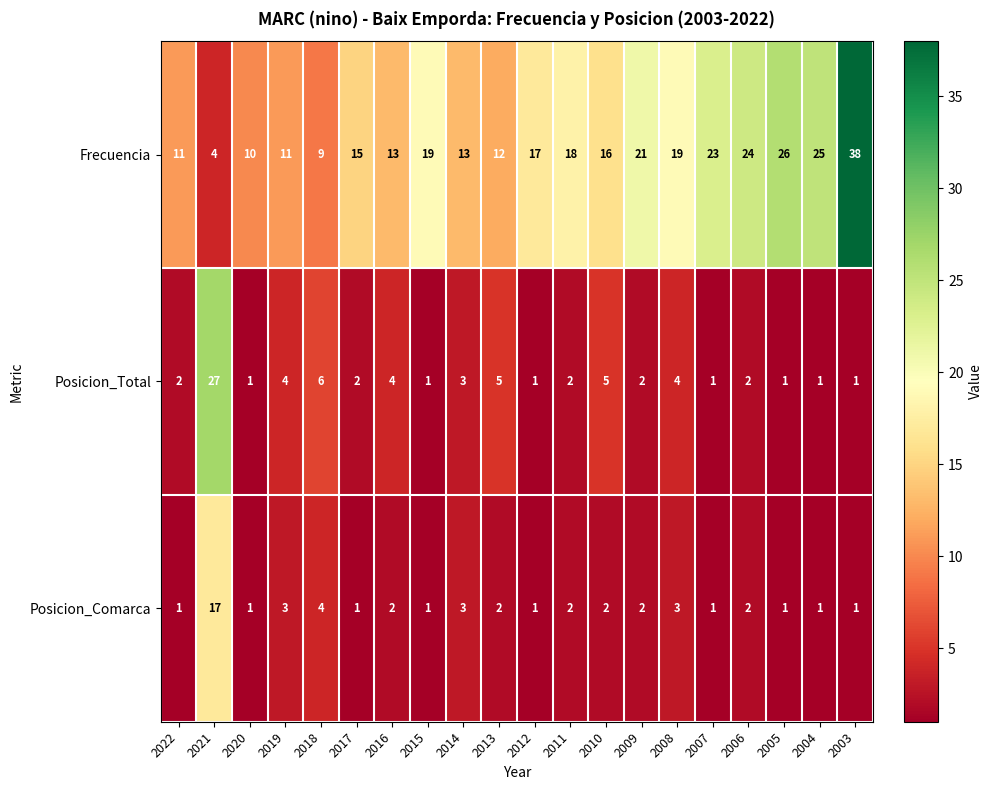

The Frecuencia series shows 38 at 2003. True or false?

True